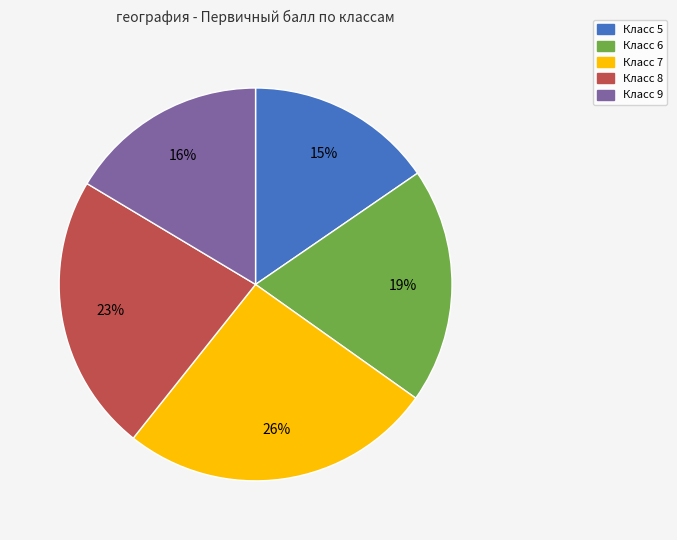

Approximately how many times larger is the value at Класс 7 compared to Класс 9?

1.6